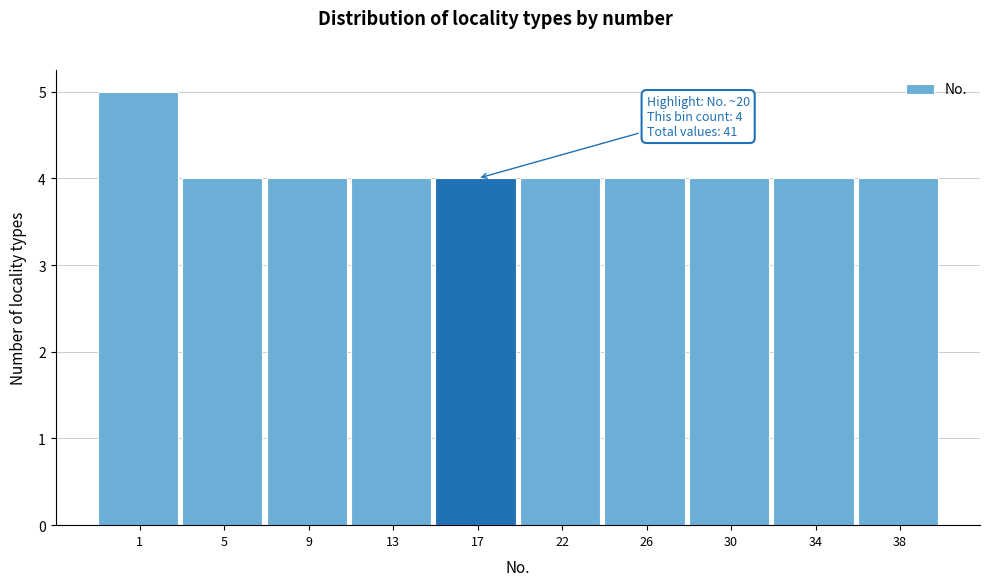

Reading right to left, transcribe all the data shown in this chart.

4	4	4	4	4	4	4	4	4	5